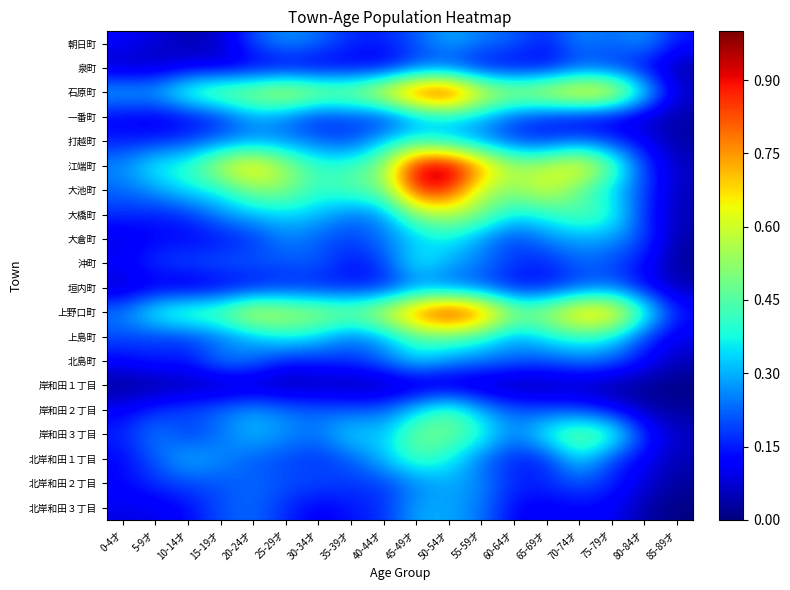

What is the spread (max minus min) of values at 85-89才?

0.1